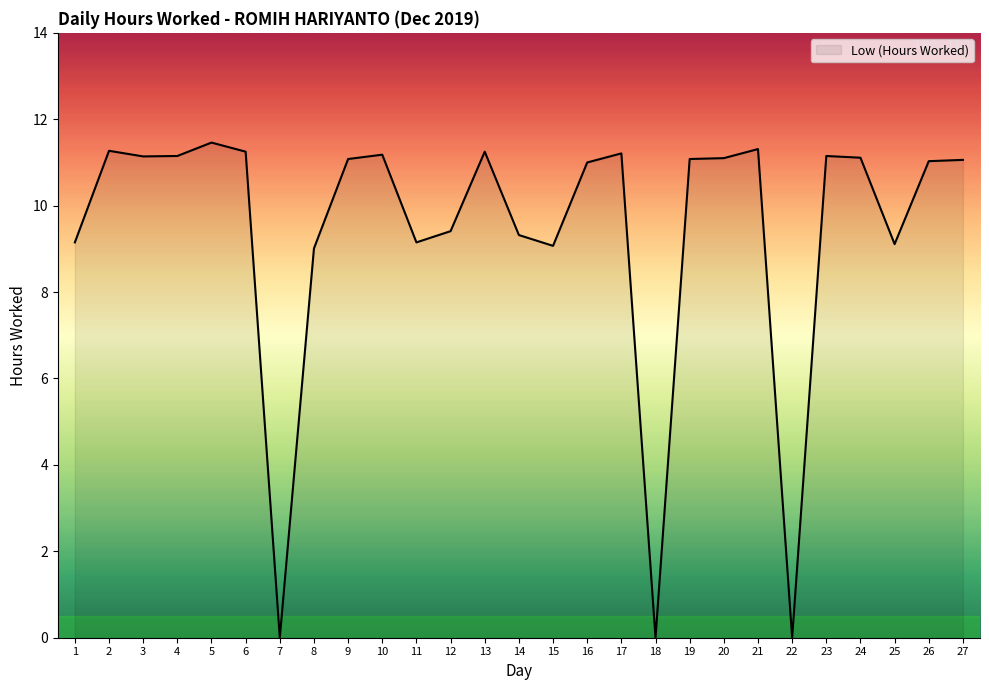

Count the number of categories in the chart.

27